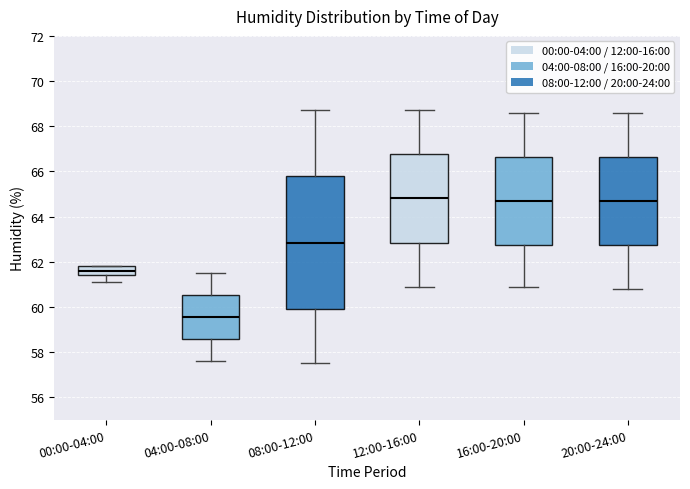

Which box's median line is the lowest?

04:00-08:00